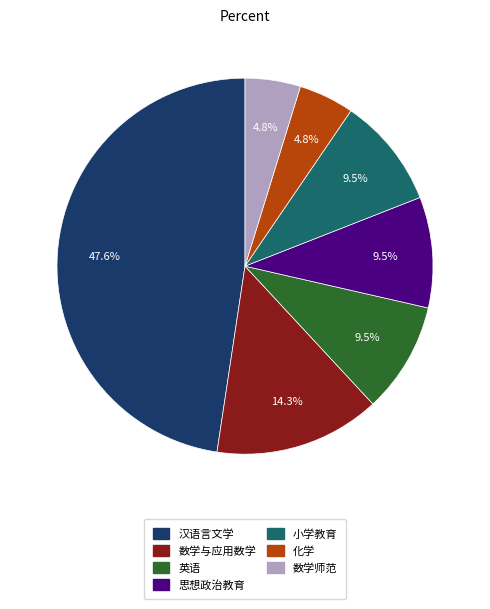

To the nearest percent, what portion does 汉语言文学 represent?

48%